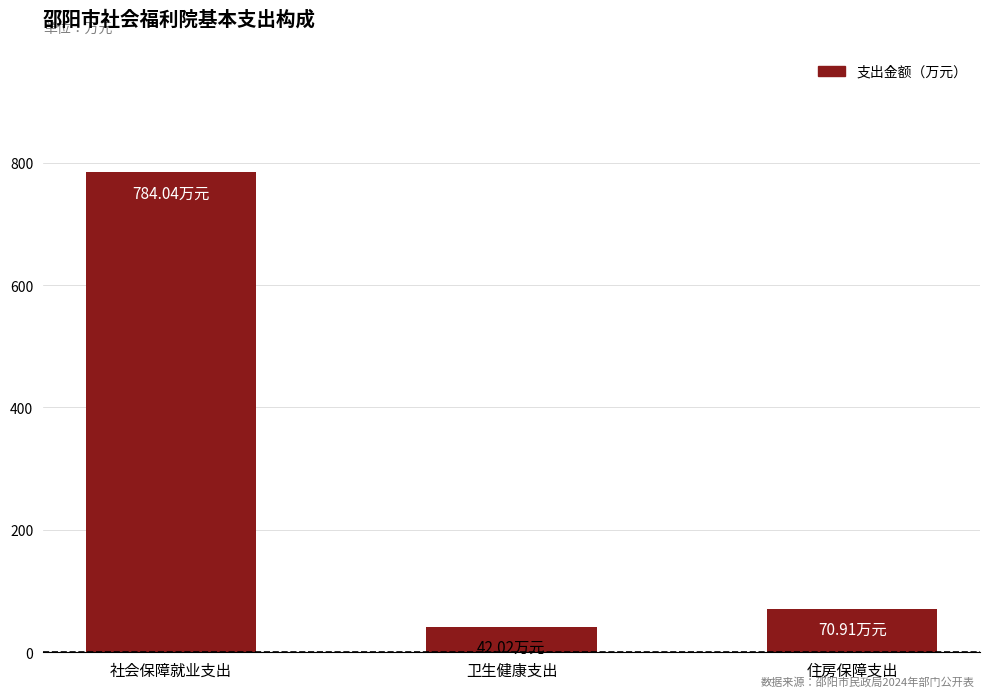

Is it true that the value at 住房保障支出 is 70.9?

True